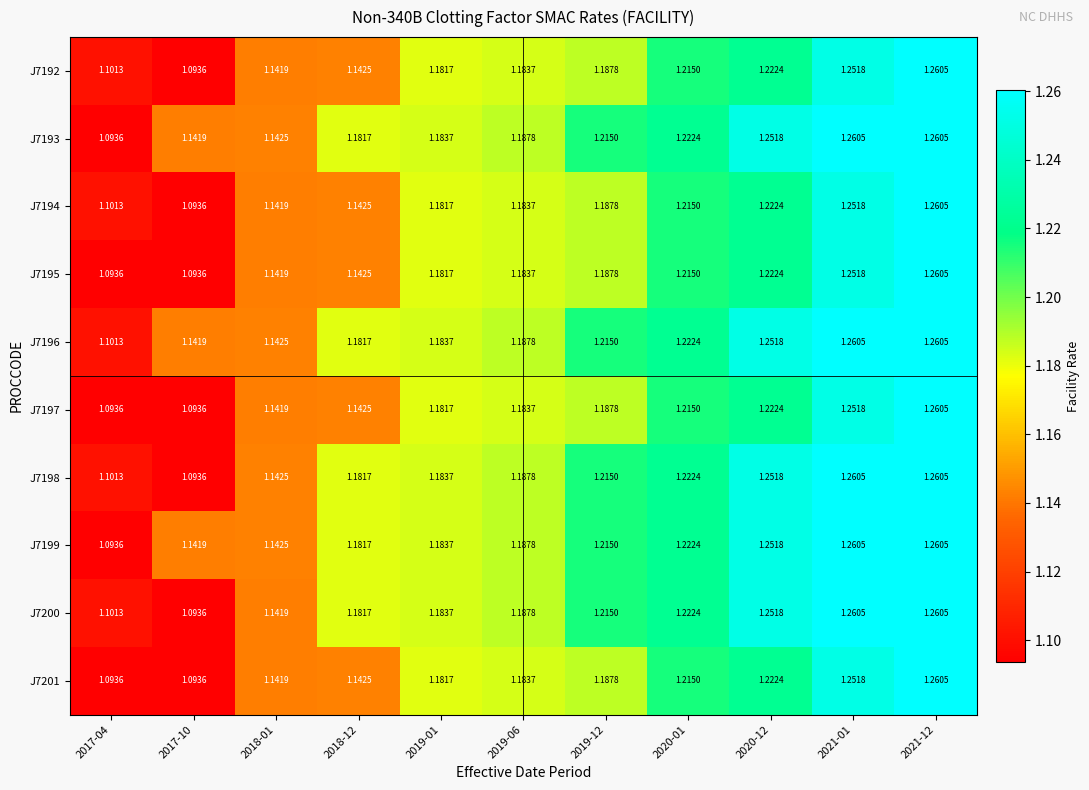

Is the value of J7198 at 2021-12 greater than the value of J7195 at 2017-04?

Yes